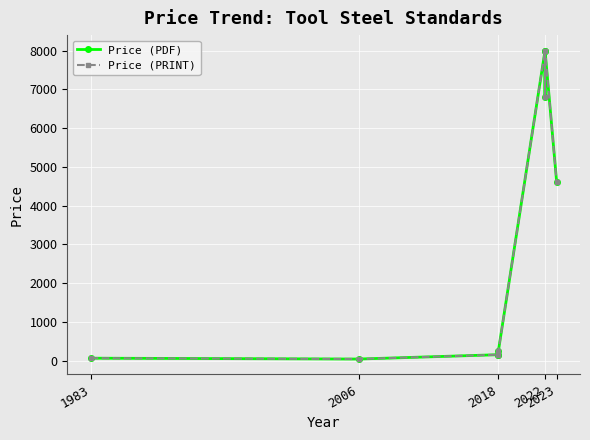

Where is the first local maximum for Price (PDF)?

2018